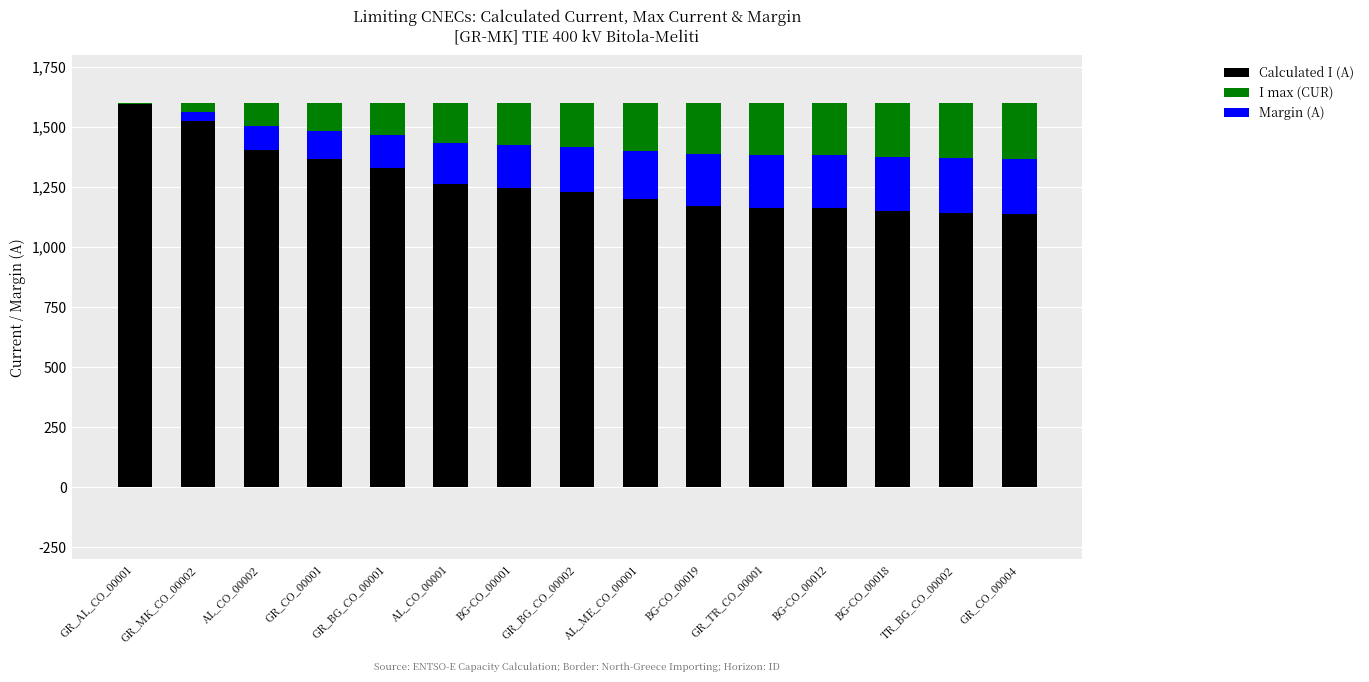

Which series has the widest spread of values?

Calculated I (A)